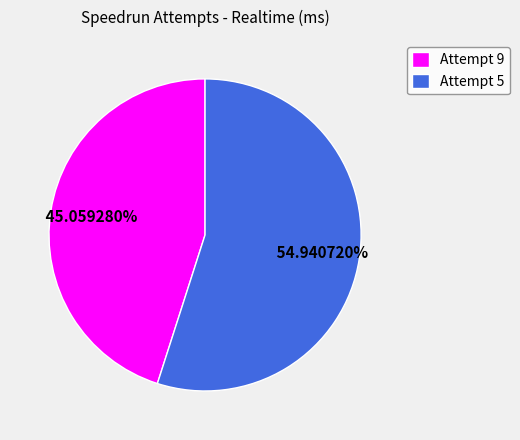

Which slice is the largest?

Attempt 5